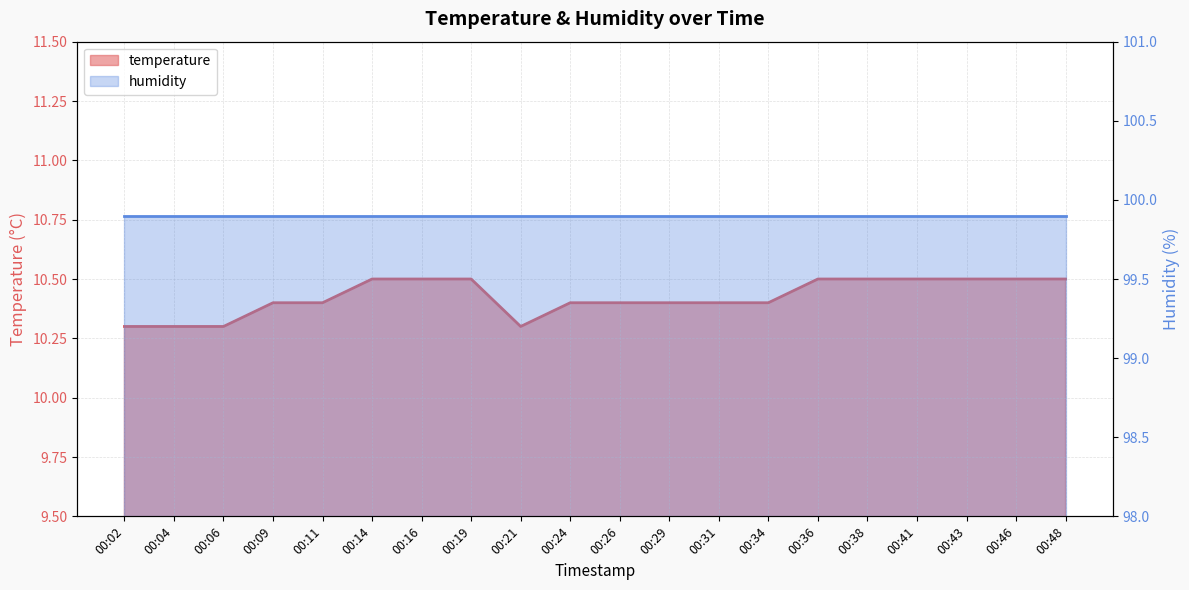

Does the chart display data point markers on the line(s)?

No